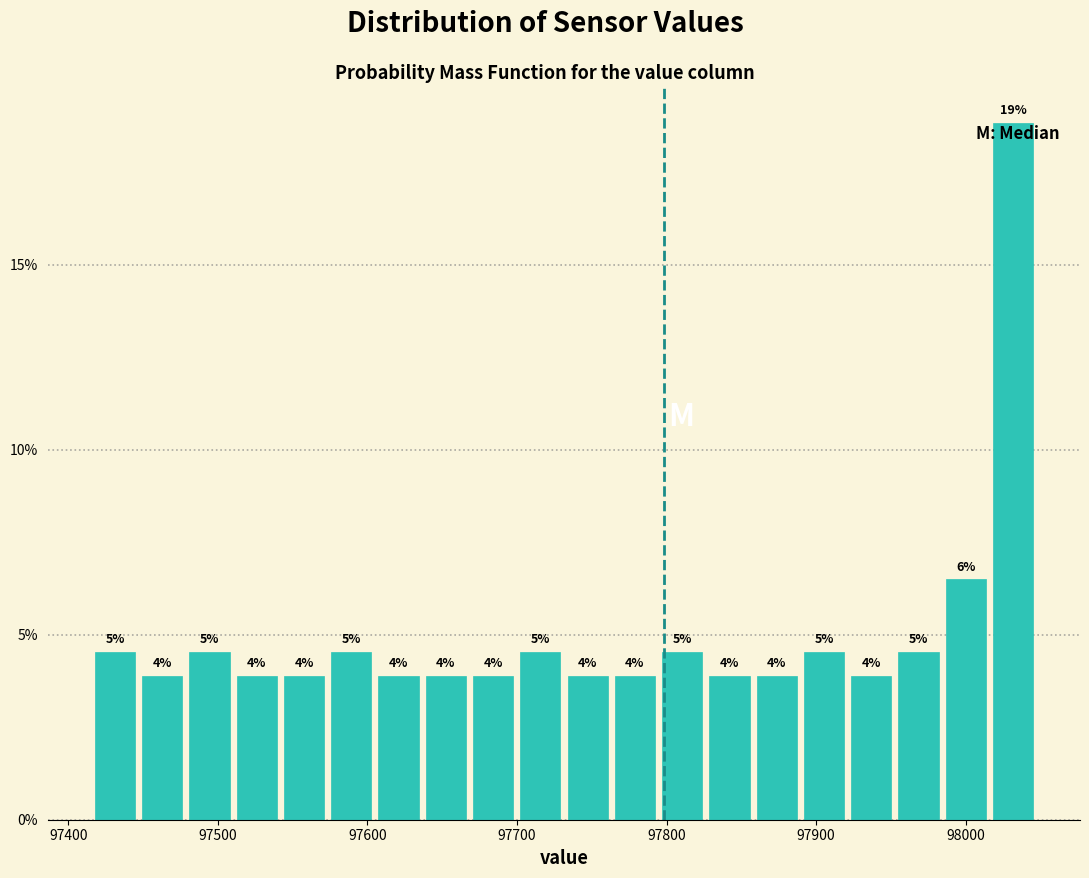

Around what value on the x-axis is the tallest bar? Give the approximate position of its centre, as read against the axis.

98030